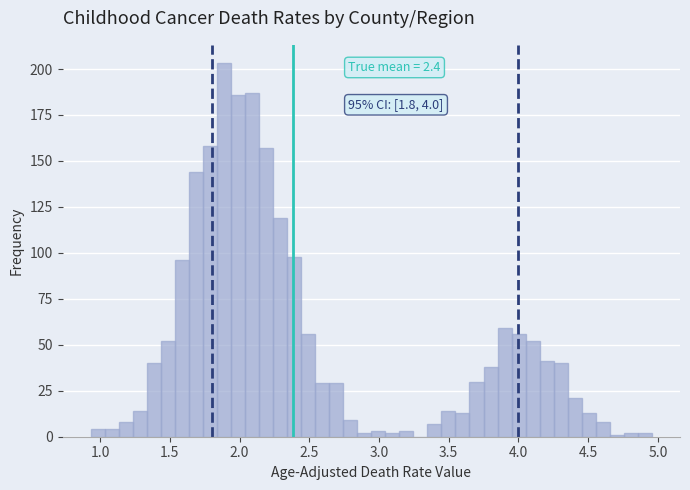

Around what value on the x-axis is the tallest bar? Give the approximate position of its centre, as read against the axis.

1.90